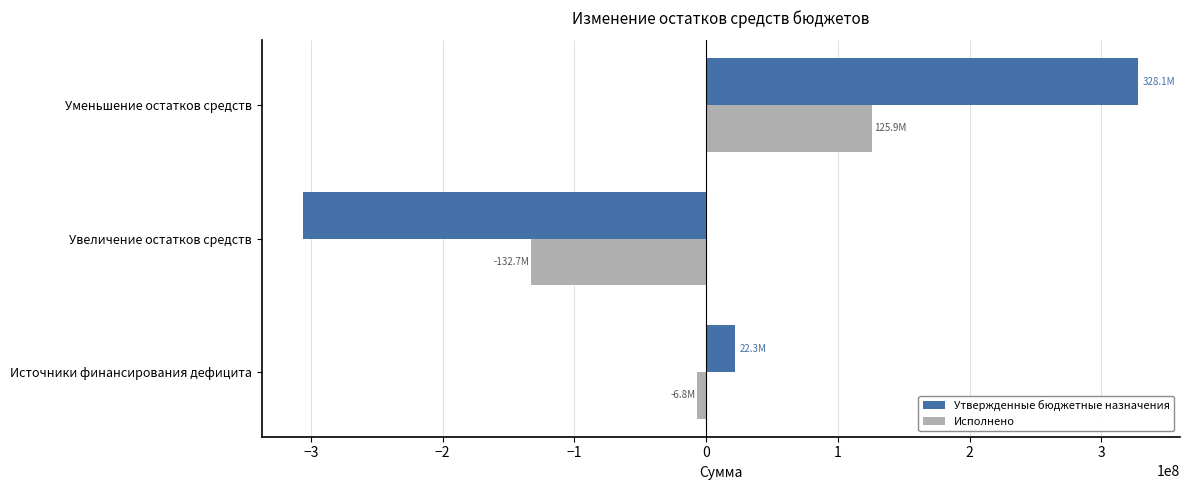

True or false: Исполнено has a value of -132654067.8 at Увеличение остатков средств.

True